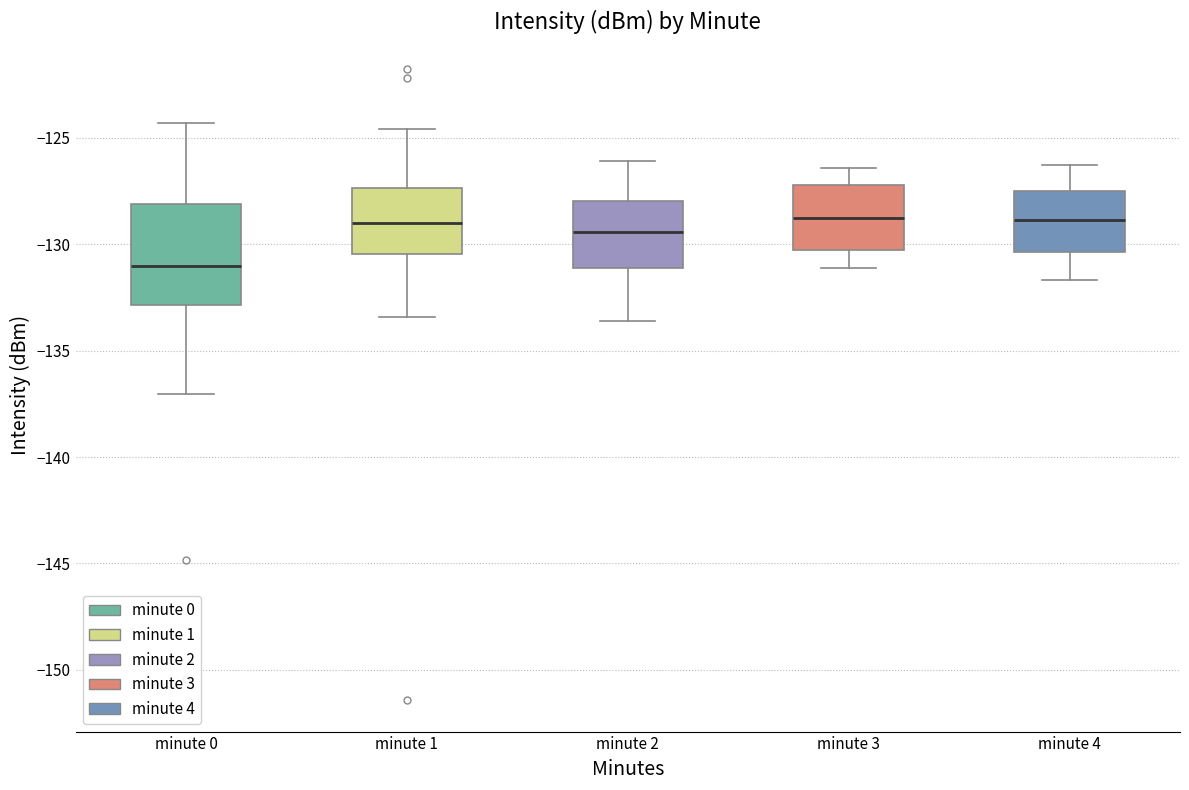

Where is the lower edge of the box for minute 4 on the y-axis? The values are not printed on the chart, so give them approximately, as read against the axis.

-130.5